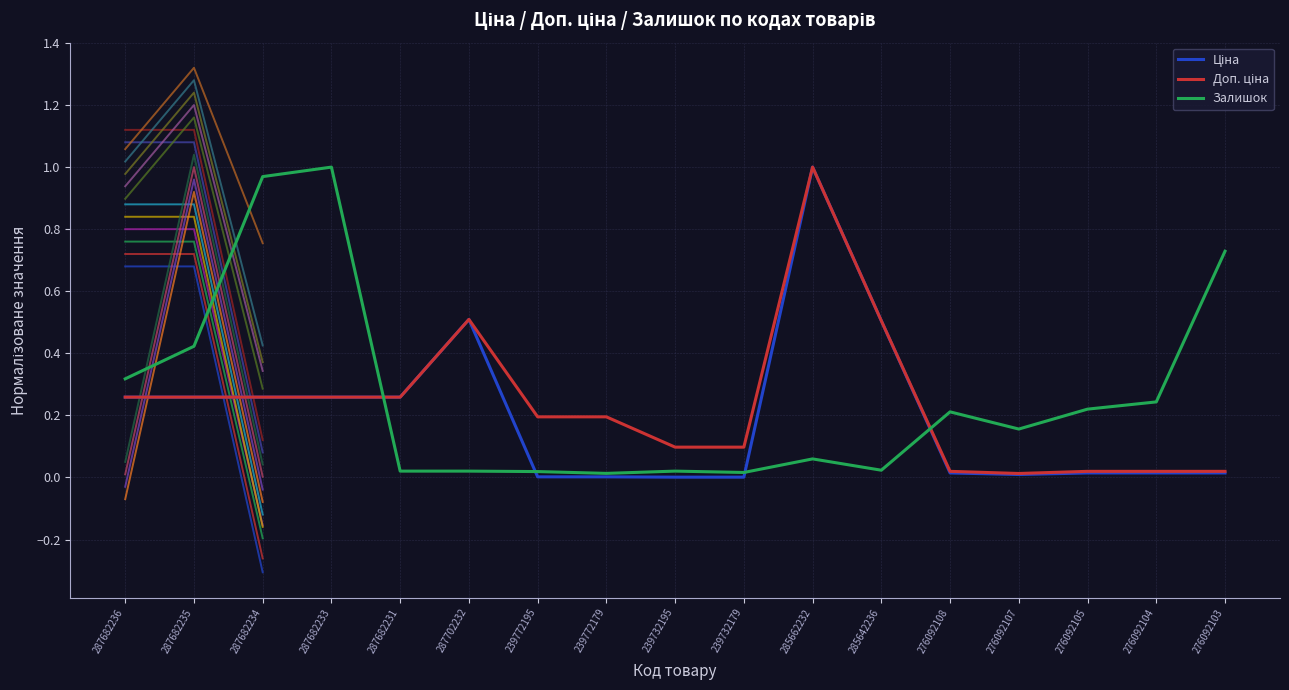

At how many categories does at least one series exceed 0?

17